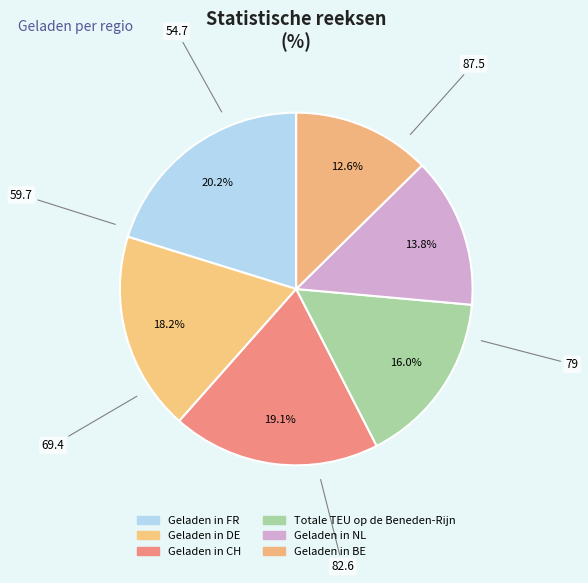

To the nearest percent, what portion does Geladen in CH represent?

19%